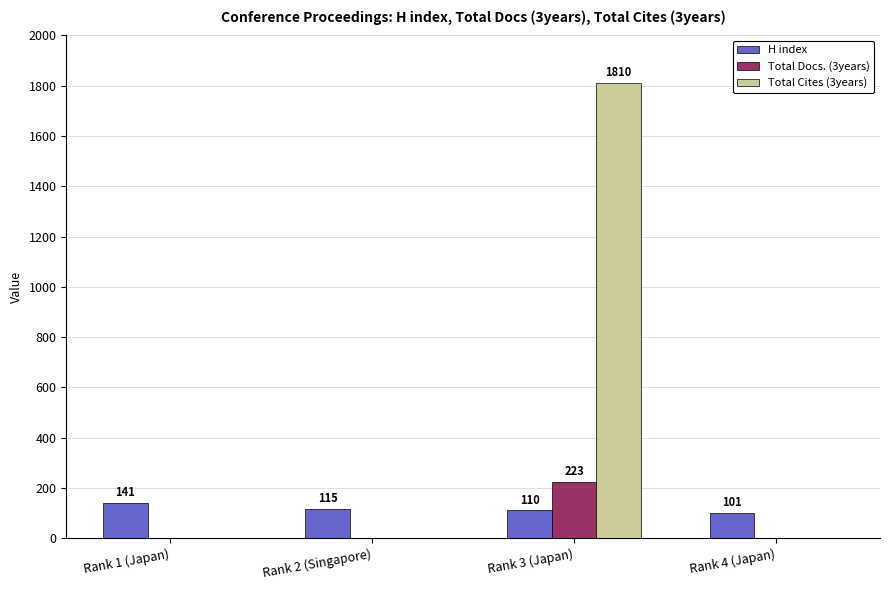

How many Total Cites (3years) values are between 0 and 1810?

4